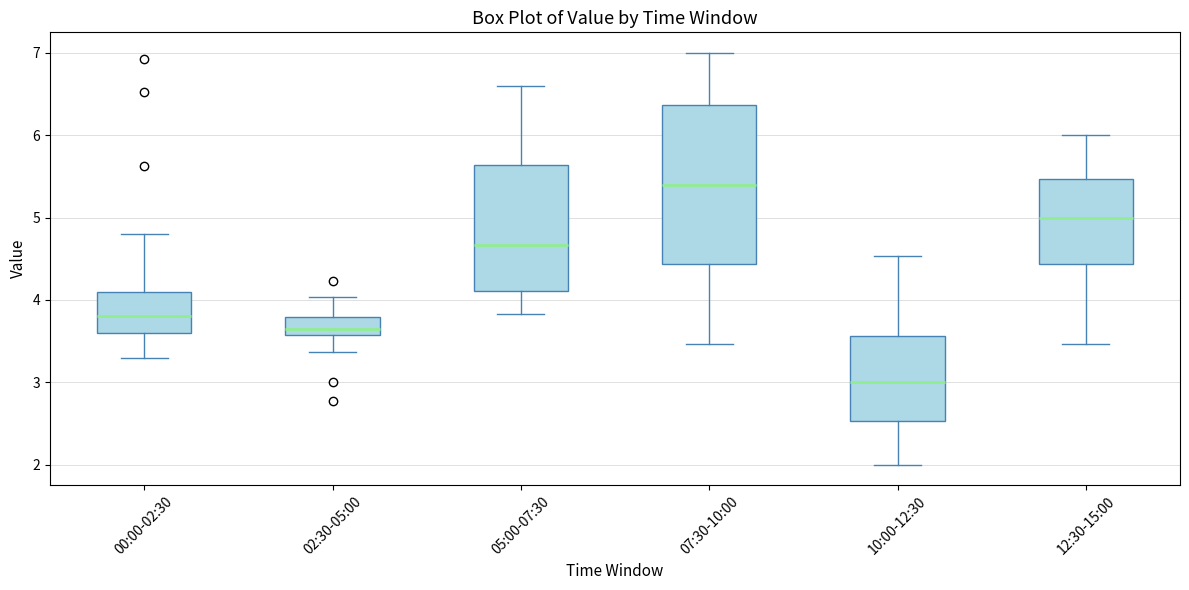

Reading left to right, transcribe this box plot: for each box, give where its median line is, the range the box spans, and where its two whiskers end, as read against the y-axis. The values are not printed on the chart, so give them approximately, as read against the axis.

00:00-02:30: median 3.8, box 3.6 to 4.1, whiskers 3.3 to 4.8
02:30-05:00: median 3.7, box 3.6 to 3.8, whiskers 3.4 to 4.0
05:00-07:30: median 4.7, box 4.1 to 5.6, whiskers 3.8 to 6.6
07:30-10:00: median 5.4, box 4.4 to 6.4, whiskers 3.5 to 7.0
10:00-12:30: median 3.0, box 2.5 to 3.6, whiskers 2.0 to 4.5
12:30-15:00: median 5.0, box 4.4 to 5.5, whiskers 3.5 to 6.0